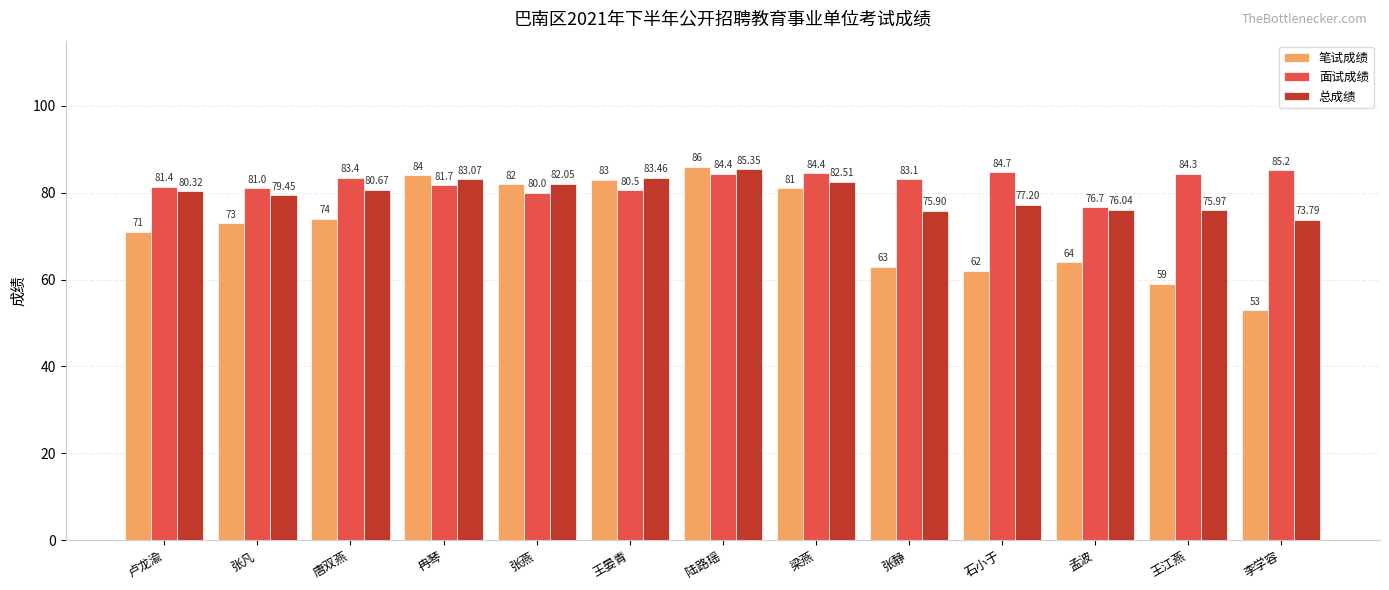

The 笔试成绩 series shows 25.5 at 唐双燕. True or false?

False